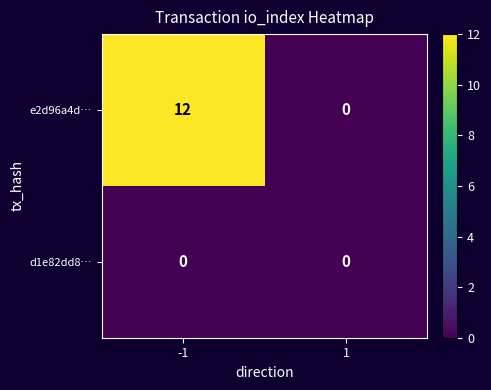

The e2d96a4d… series shows 4 at -1. True or false?

False